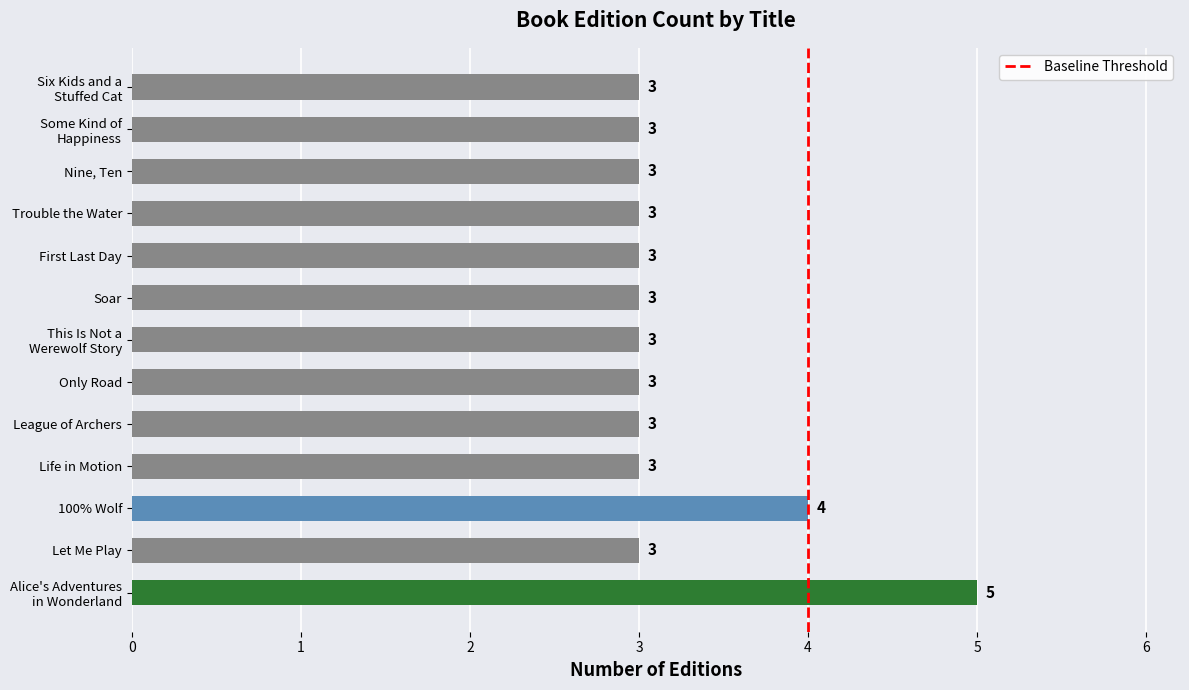

What is the minimum value shown in the chart?

3